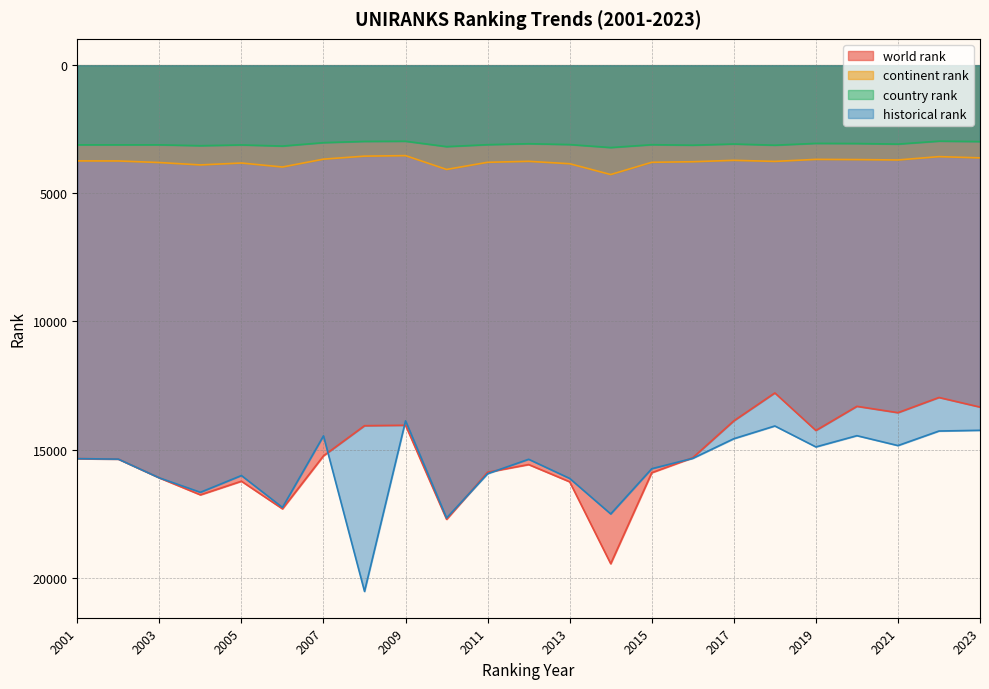

What is the maximum value shown in the chart?

20533.0